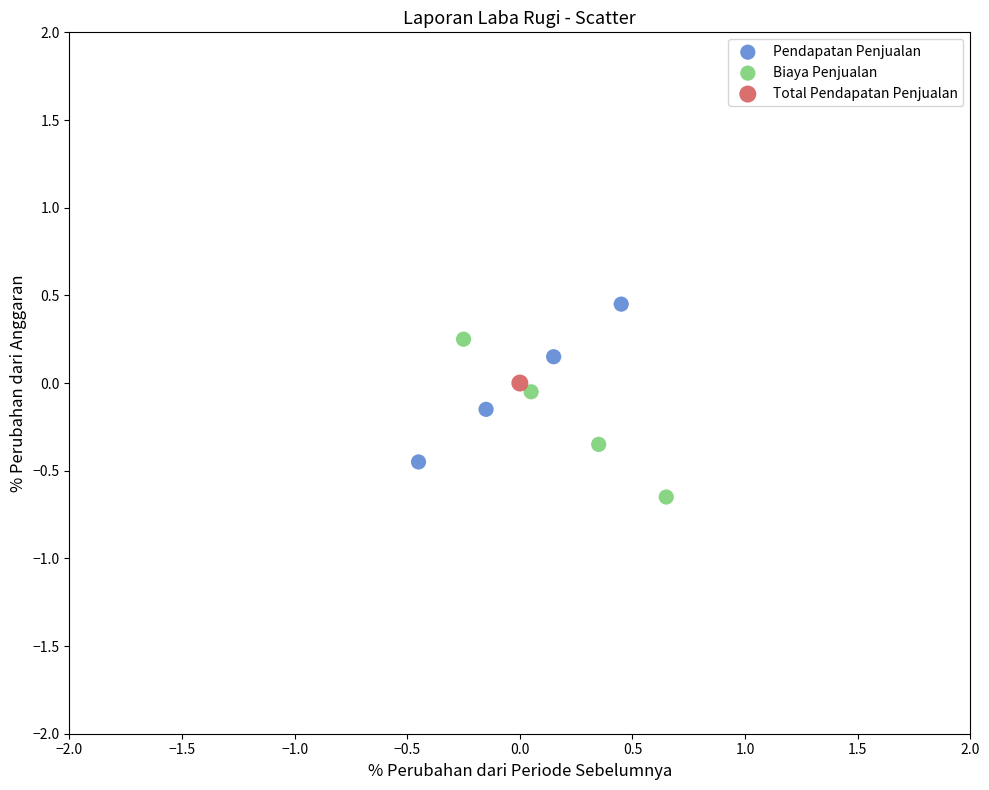

Which series reaches the minimum Y coordinate?

Biaya Penjualan